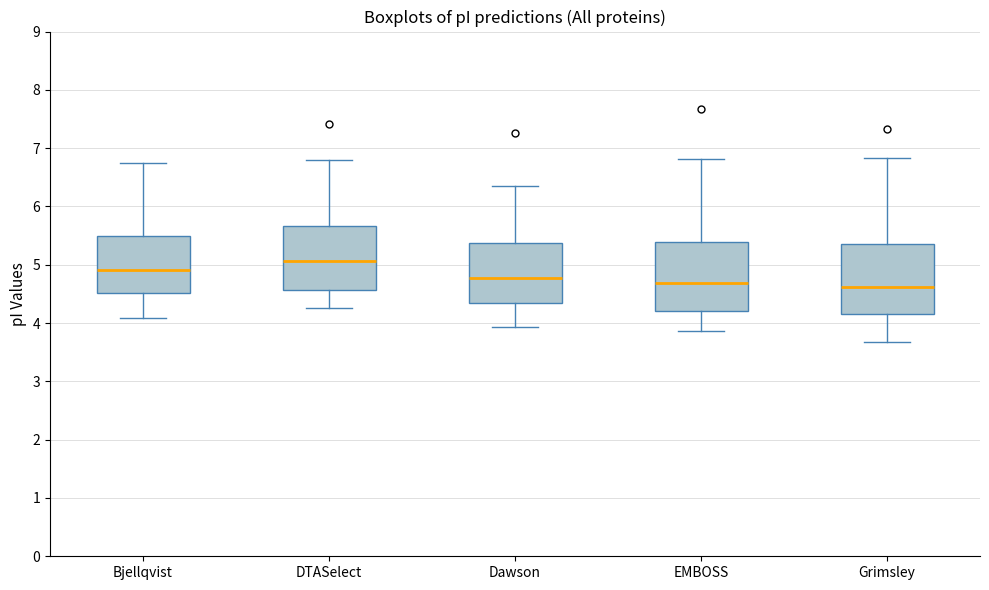

Reading left to right, read every box against the y-axis: the position of its median line, the range the box covers, and the ends of its whiskers. The values are not printed on the chart, so give them approximately, as read against the axis.

Bjellqvist: median 4.9, box 4.5 to 5.5, whiskers 4.1 to 6.7
DTASelect: median 5.1, box 4.6 to 5.7, whiskers 4.3 to 6.8
Dawson: median 4.8, box 4.3 to 5.4, whiskers 3.9 to 6.4
EMBOSS: median 4.7, box 4.2 to 5.4, whiskers 3.9 to 6.8
Grimsley: median 4.6, box 4.2 to 5.4, whiskers 3.7 to 6.8